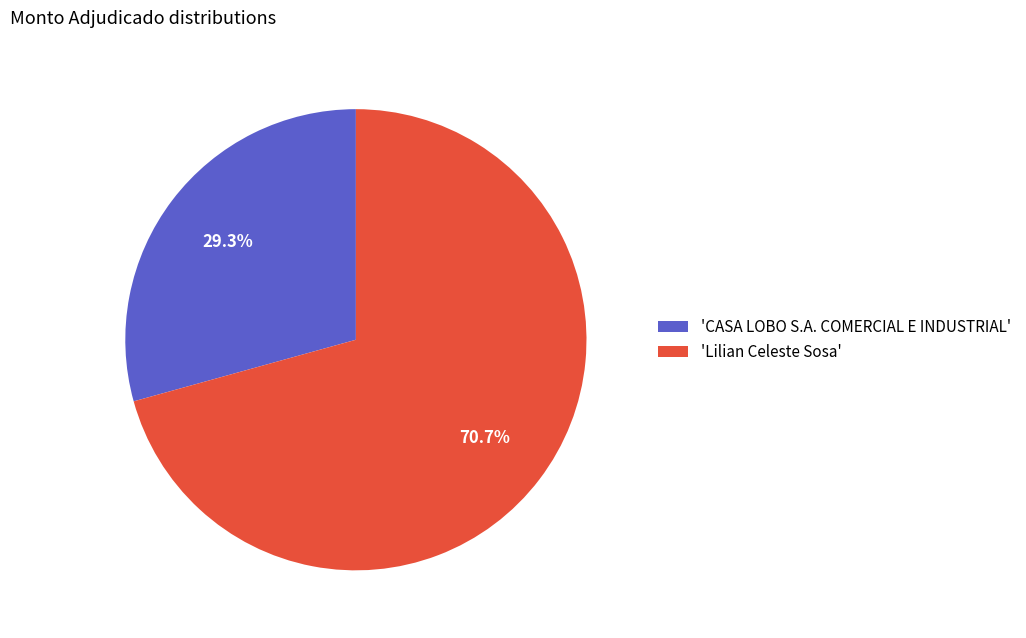

Combined, do 'Lilian Celeste Sosa' and 'CASA LOBO S.A. COMERCIAL E INDUSTRIAL' account for over 50%?

Yes